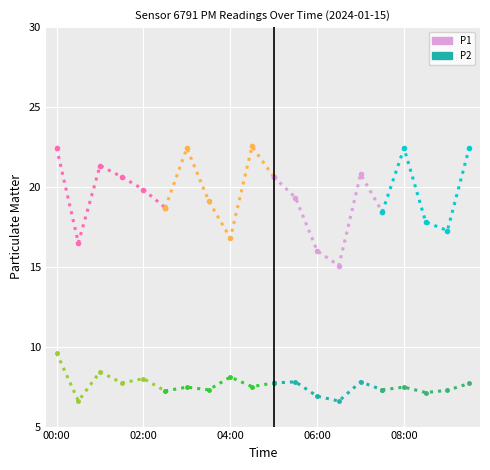

Between 04:30 and 06:30, which series saw the biggest shift?

P1